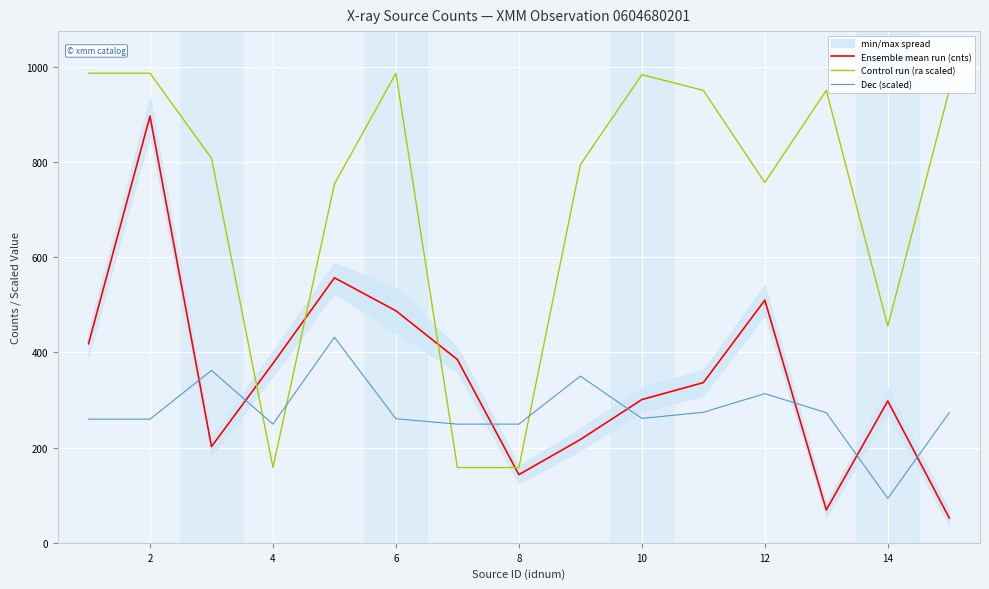

In Ensemble mean run (cnts), how many points are higher than both neighbors (excluding endpoints)?

4